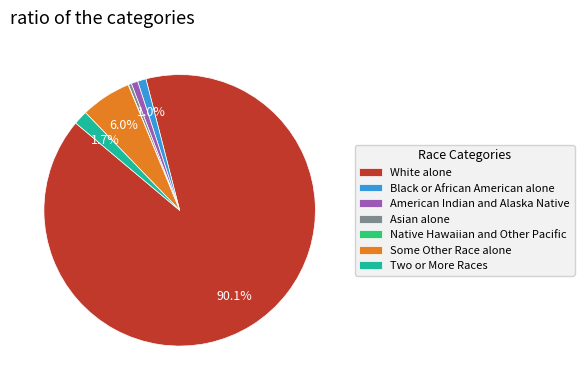

Is Two or More Races the majority of the pie?

No